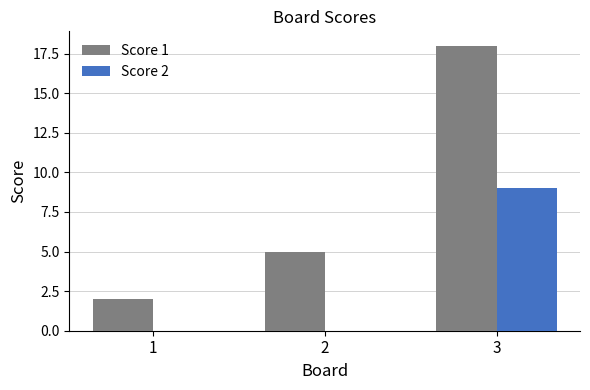

What is the sum of all Score 1 values?

25